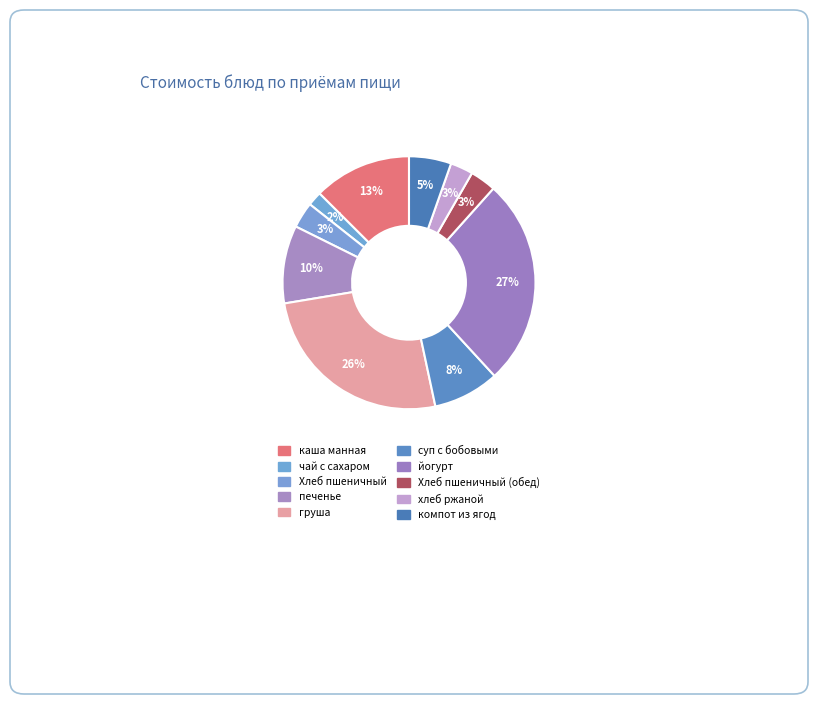

How many segments does this pie chart have?

10